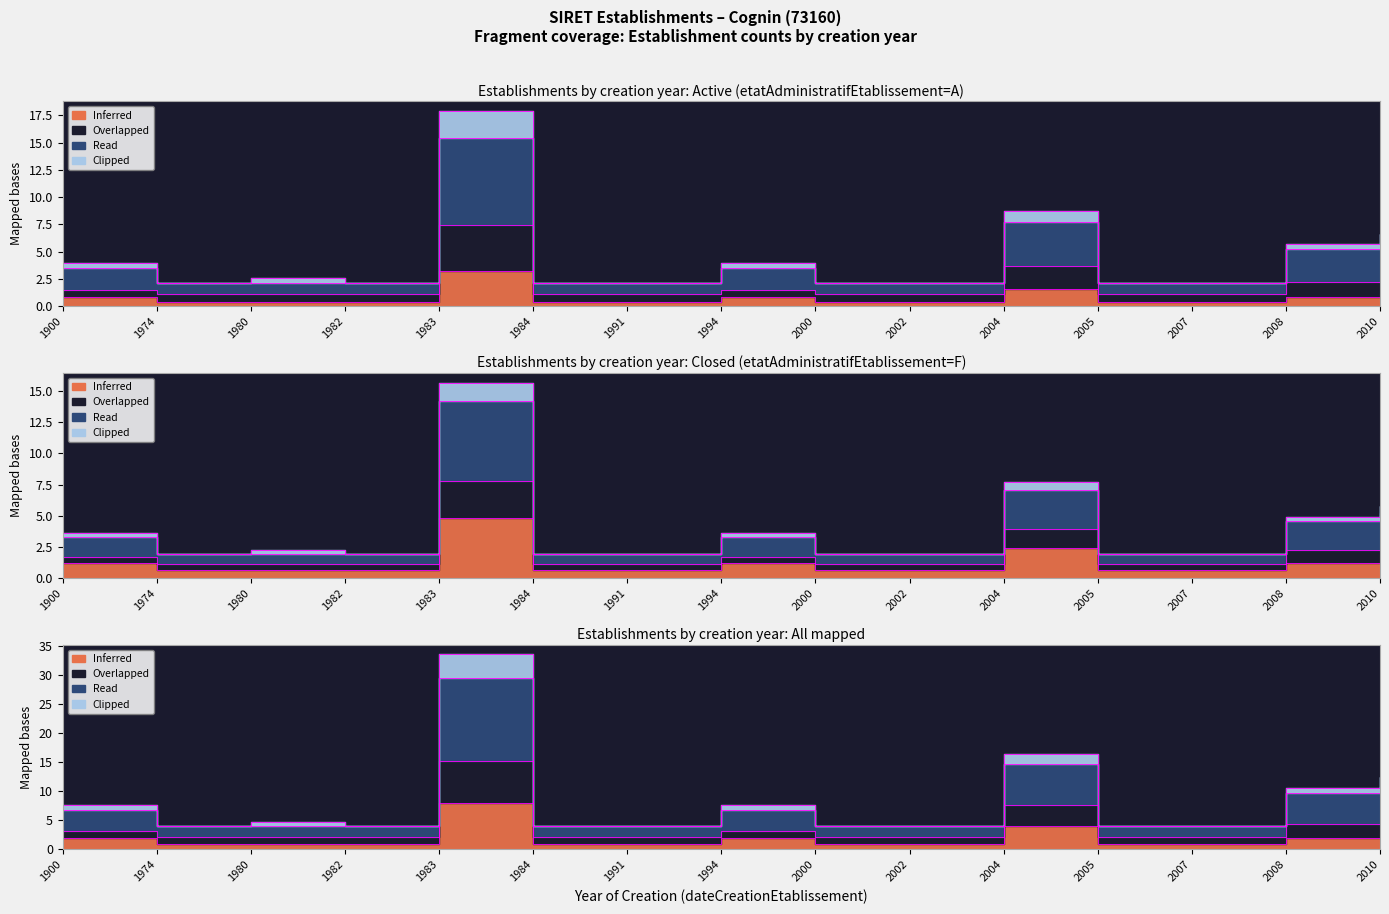

The value of Overlapped at 2008 is 2.2. True or false?

True